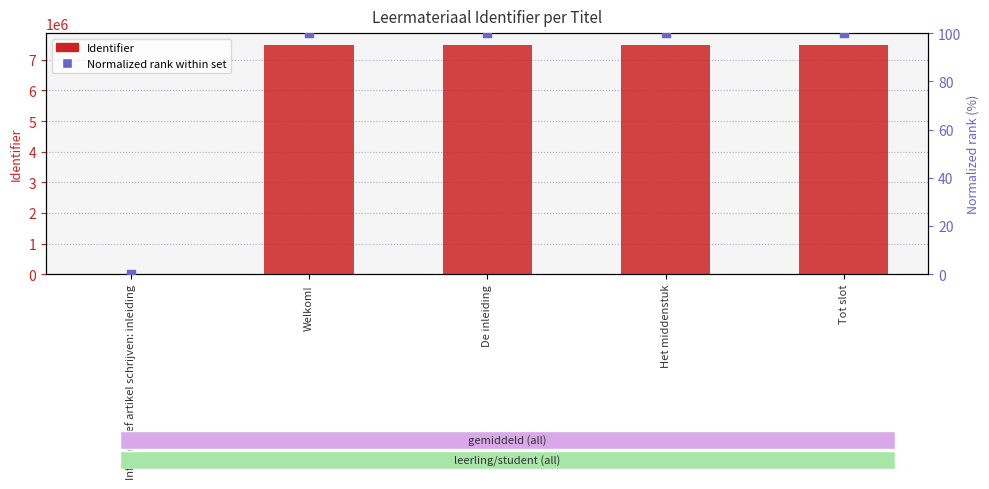

Which series reaches the maximum Y coordinate?

Identifier